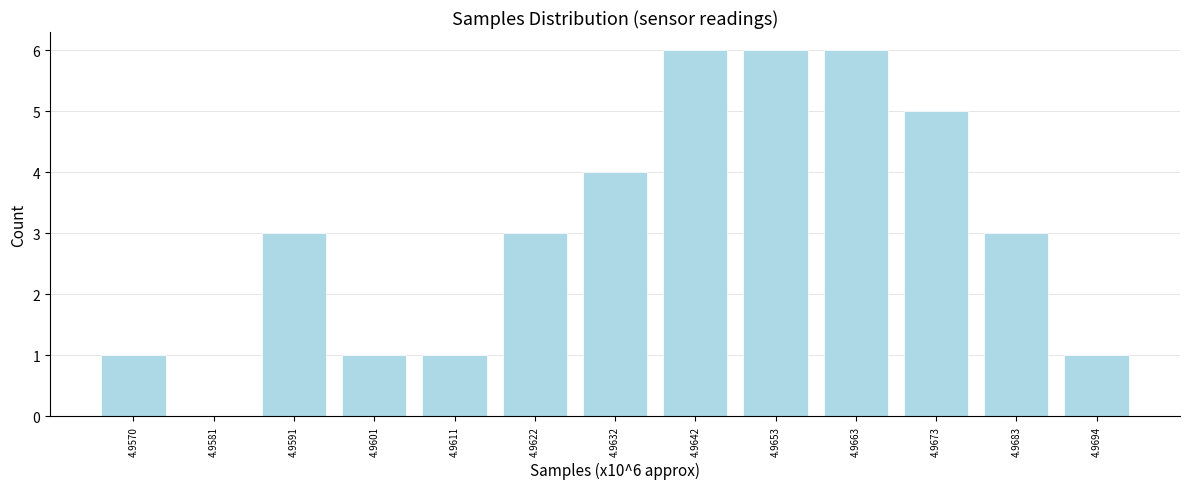

Reading left to right, what are all the values shown in this chart?

4.9570=1	4.9581=0	4.9591=3	4.9601=1	4.9611=1	4.9622=3	4.9632=4	4.9642=6	4.9653=6	4.9663=6	4.9673=5	4.9683=3	4.9694=1